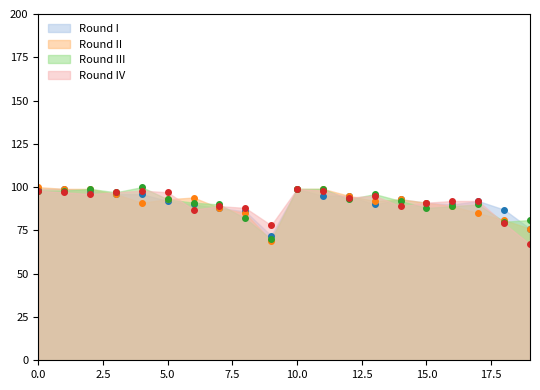

Reading left to right, list all the values displayed in this chart.

Round I: 99	99	98	96	96	92	90	88	86	72	99	95	95	90	93	91	90	92	87	76
Round II: 100	99	99	96	91	93	94	88	85	69	99	99	95	92	93	91	89	85	81	76
Round III: 98	98	99	97	100	93	91	90	82	70	99	99	93	96	92	88	89	90	80	81
Round IV: 98	97	96	97	98	97	87	89	88	78	99	98	94	95	89	91	92	92	79	67